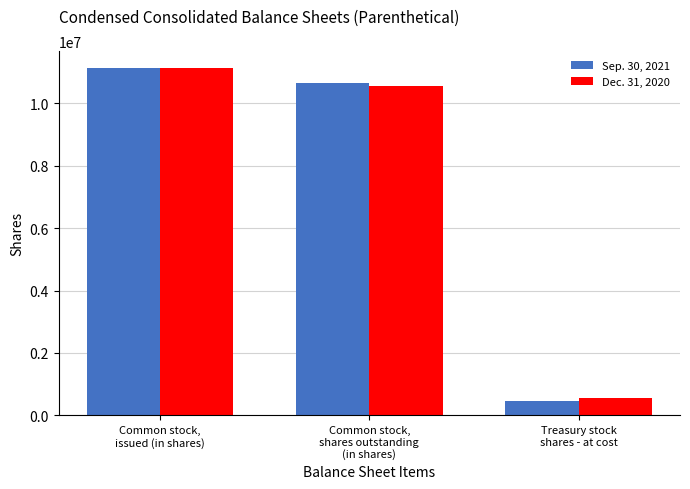

What is the maximum value for Dec. 31, 2020?

11115779